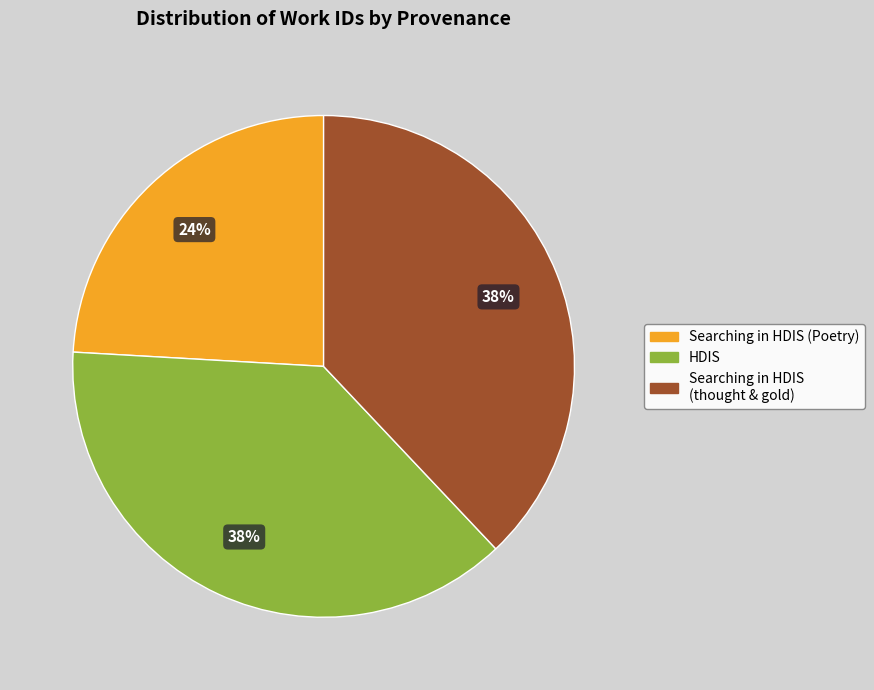

To the nearest percent, what is the combined percentage of Searching in HDIS (thought & gold) and Searching in HDIS (Poetry)?

62%